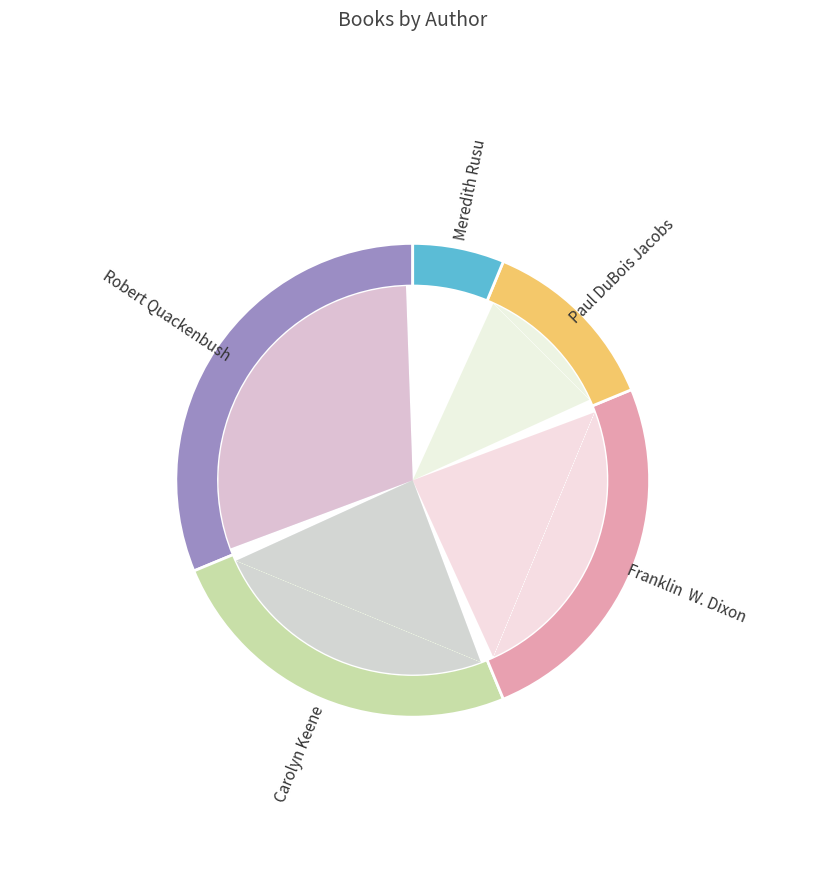

What percentage do Carolyn Keene and Robert Quackenbush together represent?

56.2%